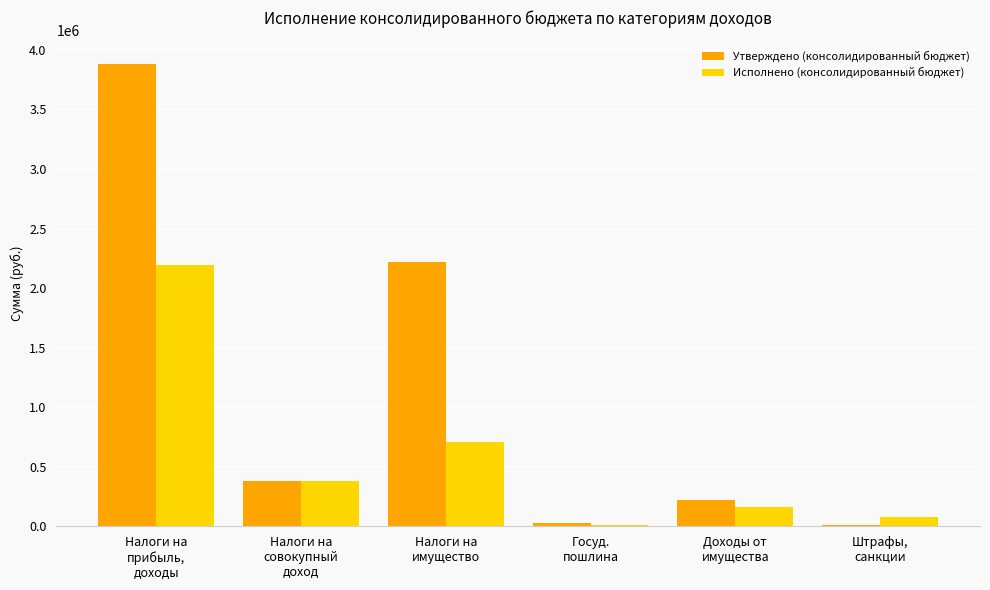

What is the sum of all Исполнено (консолидированный бюджет) values?

3534631.6